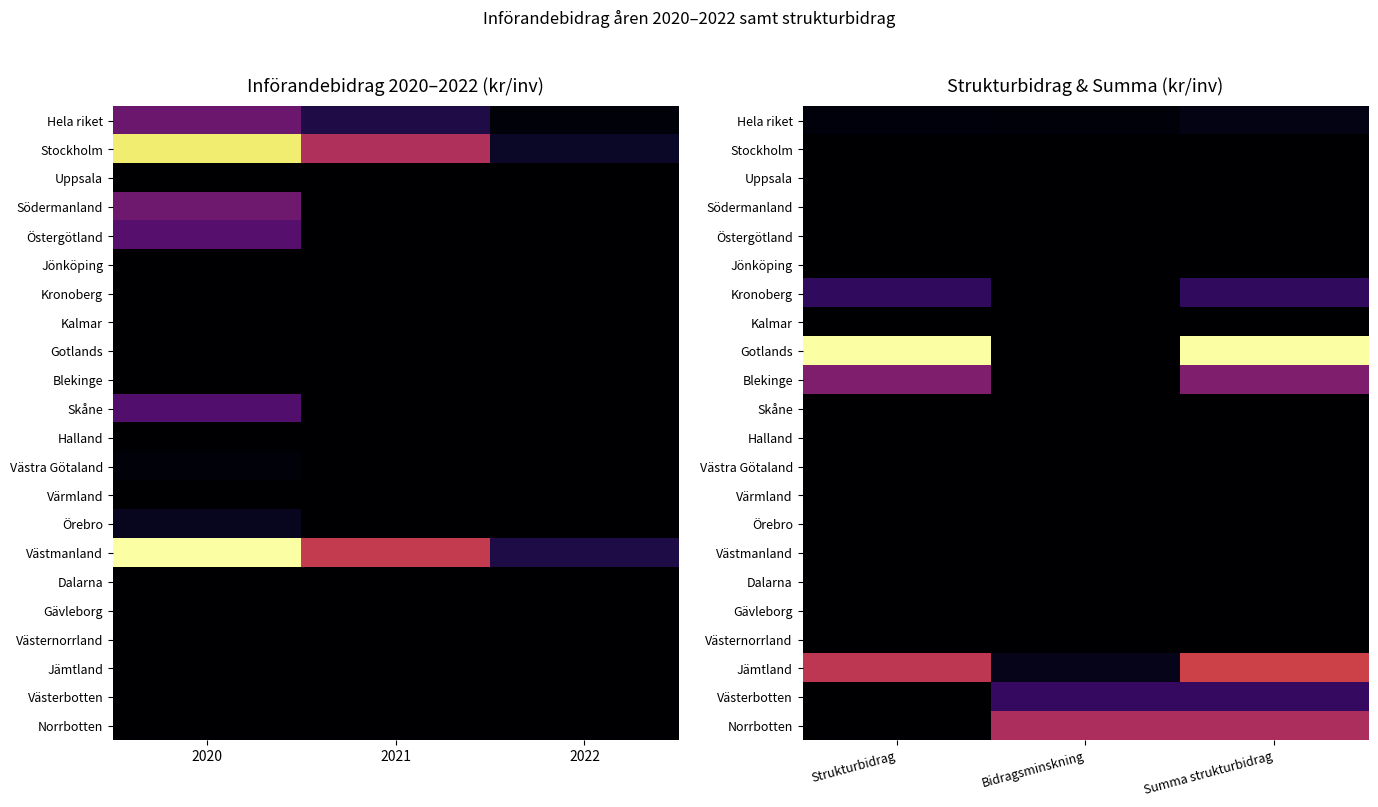

Is the value of Halland at Strukturbidrag greater than the value of Västernorrland at Strukturbidrag?

No